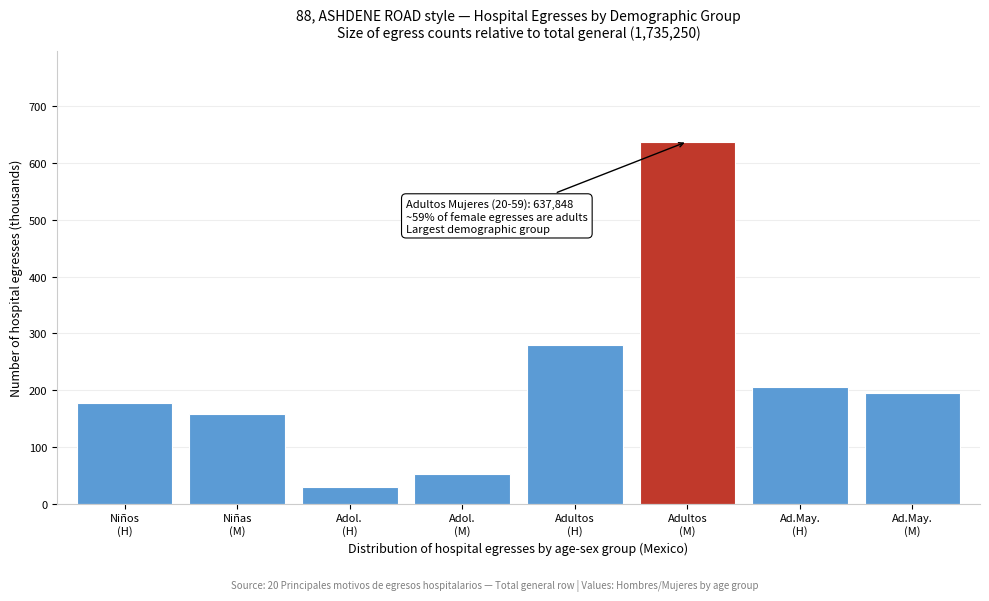

Reading left to right, transcribe all the data shown in this chart.

177.1	157.2	28.9	53.0	279.9	637.8	206.5	194.8